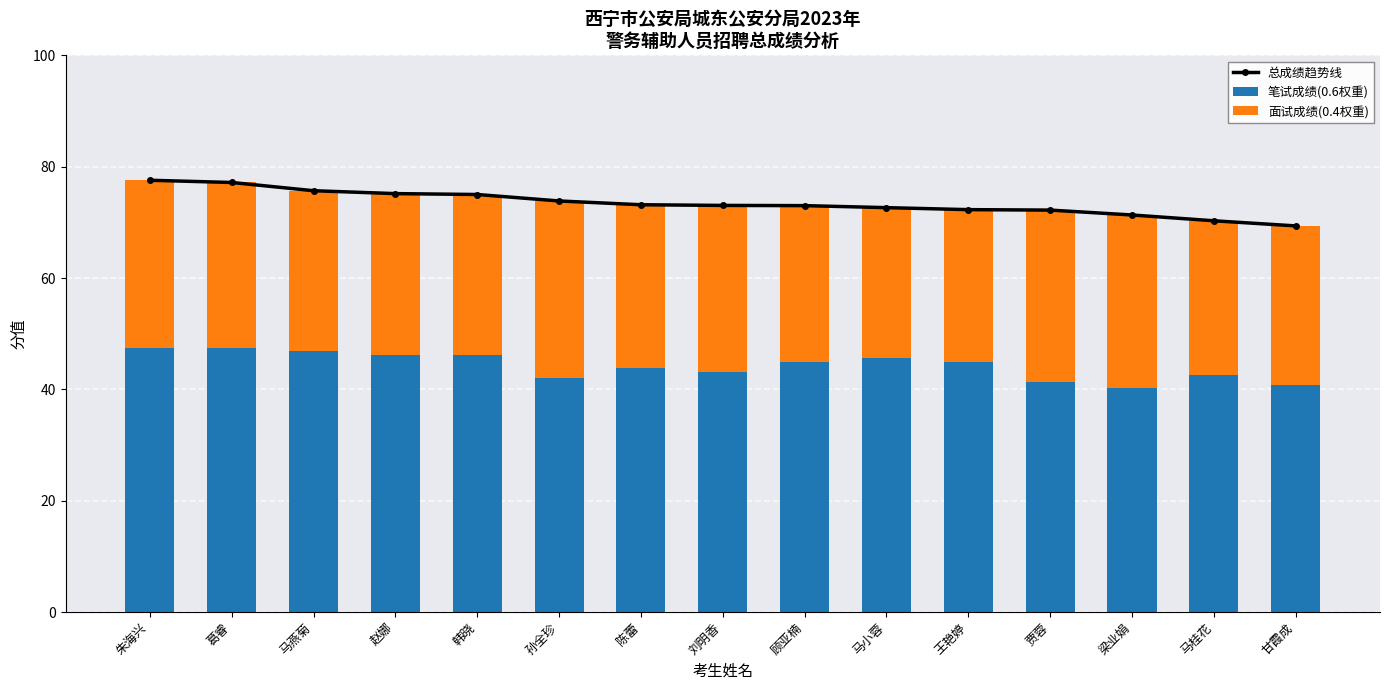

What are all the series names shown in the legend?

总成绩趋势线, 笔试成绩(0.6权重), 面试成绩(0.4权重)